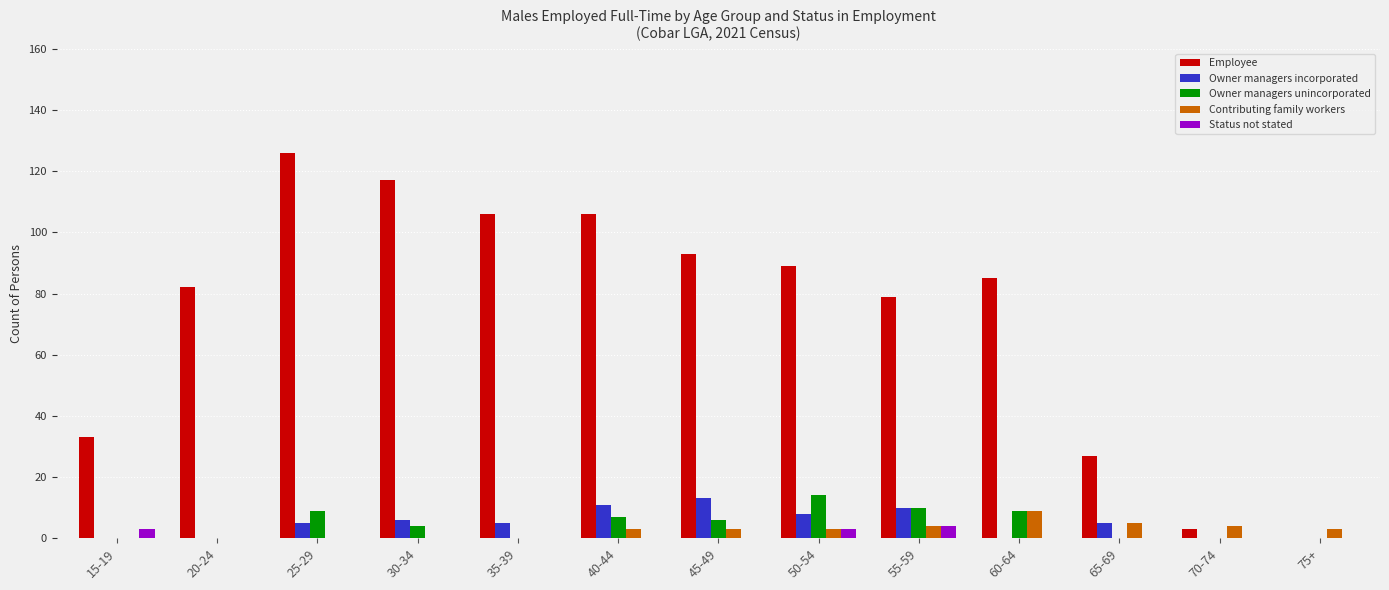

What is the difference between the Owner managers incorporated values at 70-74 and 65-69?

5